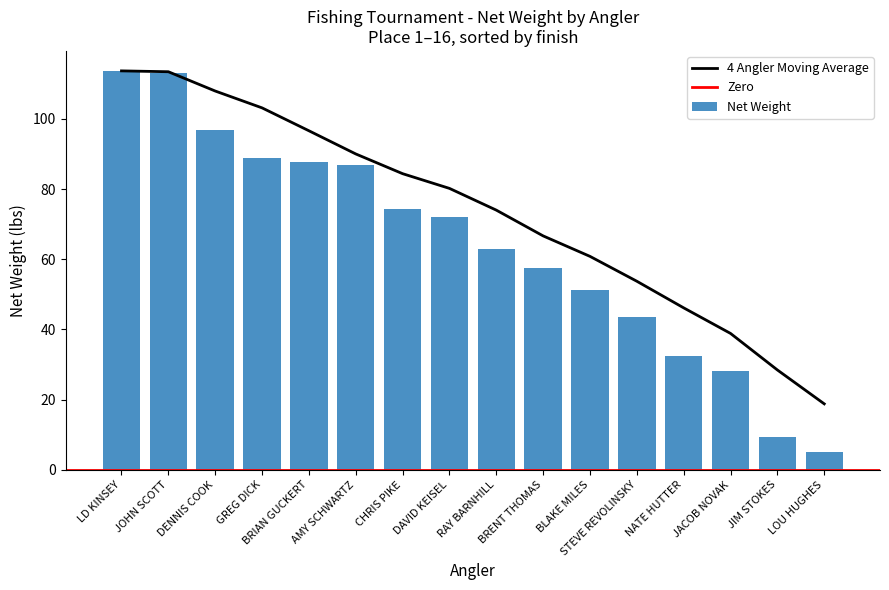

Reading left to right, extract all data points from this chart.

113.7	113.2	96.9	88.7	87.6	86.8	74.5	71.9	62.8	57.4	51.1	43.6	32.5	28.2	9.5	5.0